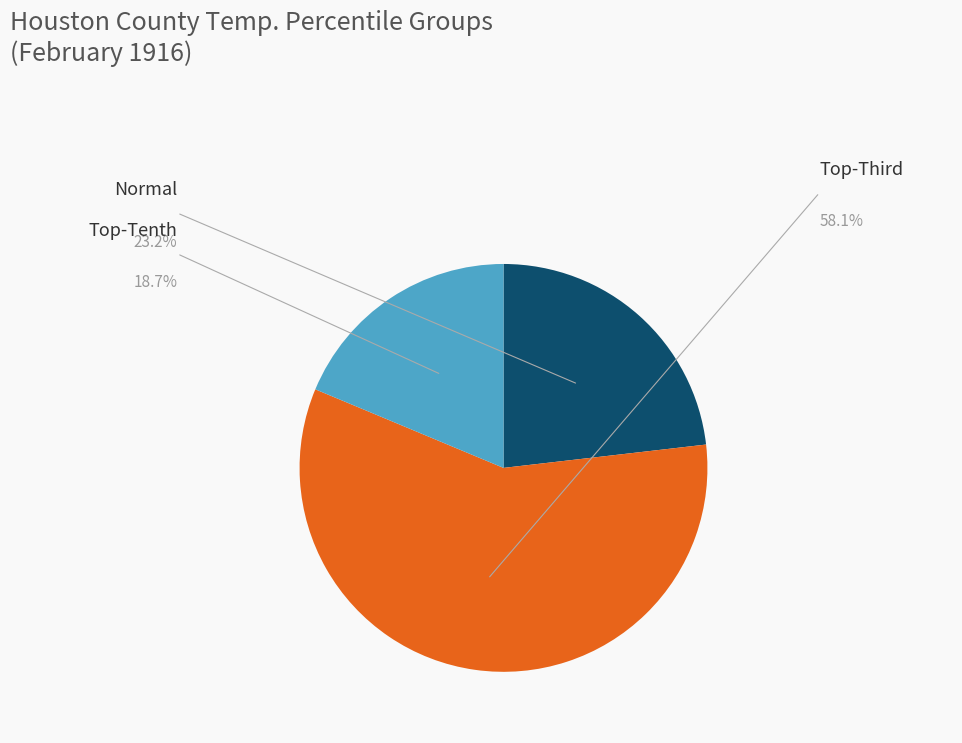

Is there a majority slice in this chart?

Yes